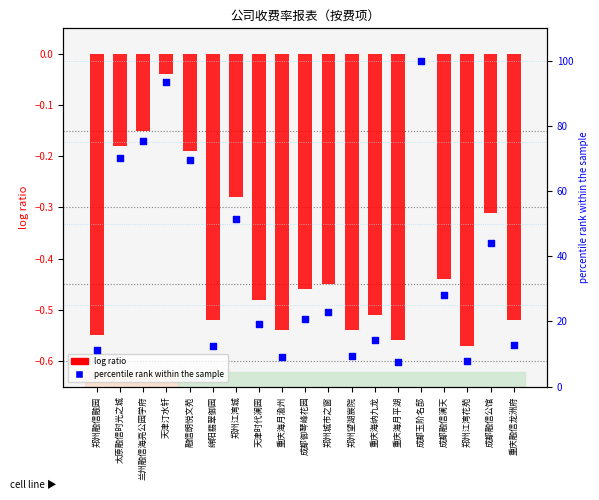

What are all the series names shown in the legend?

log ratio, percentile rank within the sample